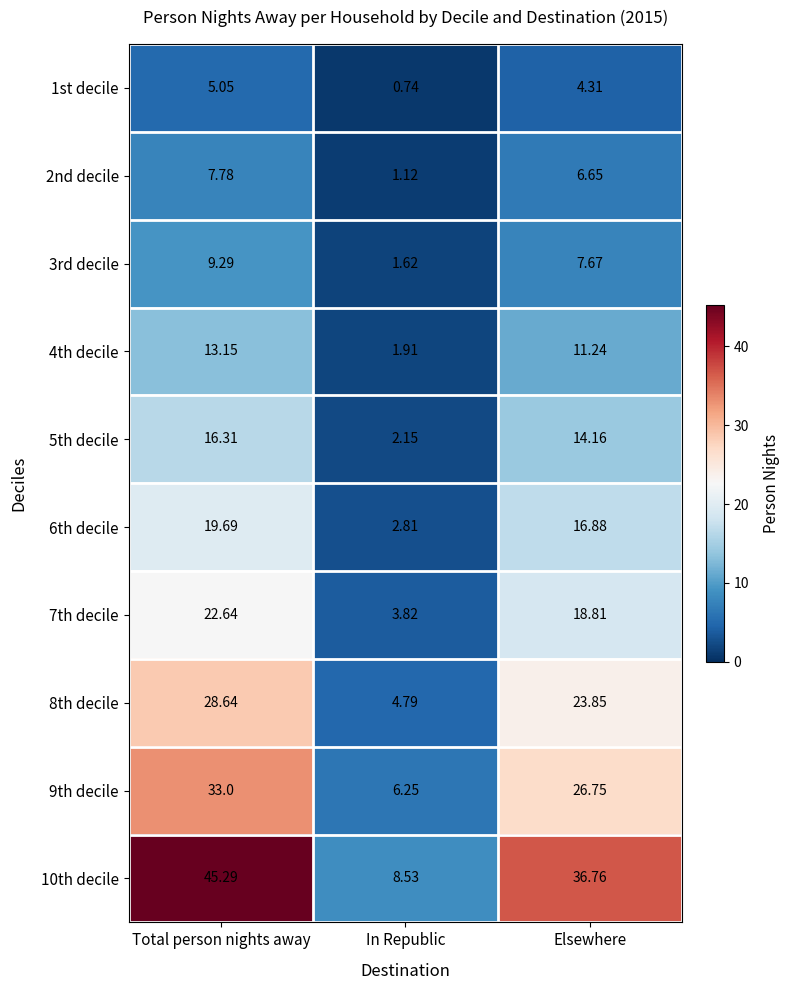

List the labels in order of 2nd decile value, smallest first.

In Republic, Elsewhere, Total person nights away